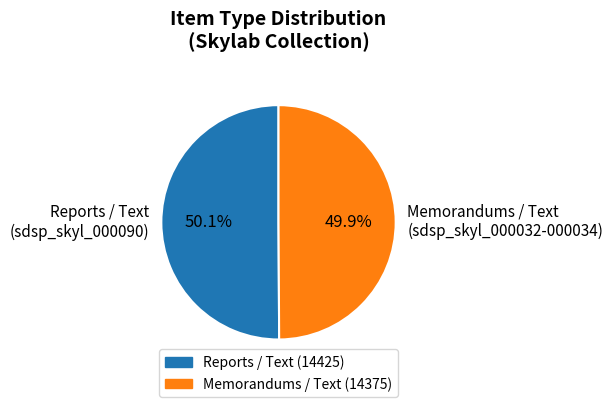

Does any single category account for the majority?

Yes